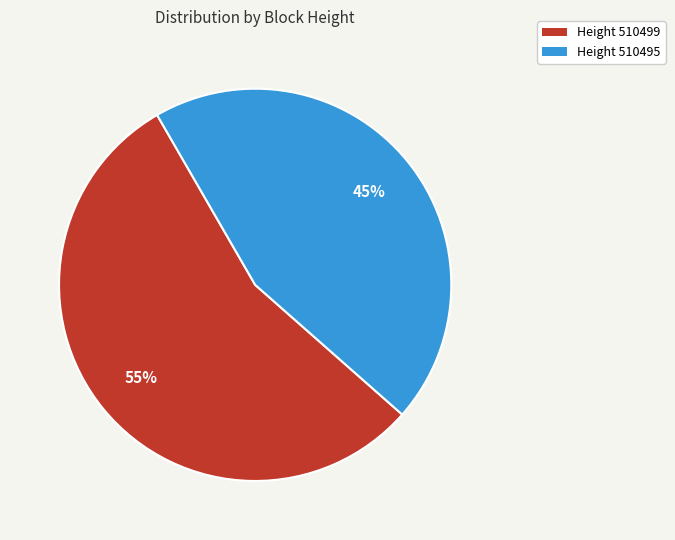

To the nearest percent, what is the average slice percentage?

50%